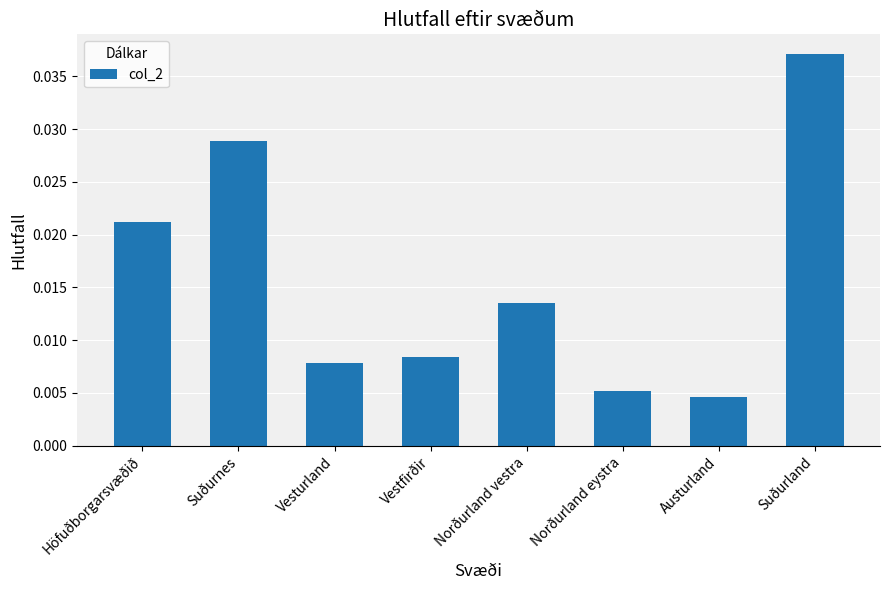

Which label corresponds to the largest value in the chart?

Suðurland